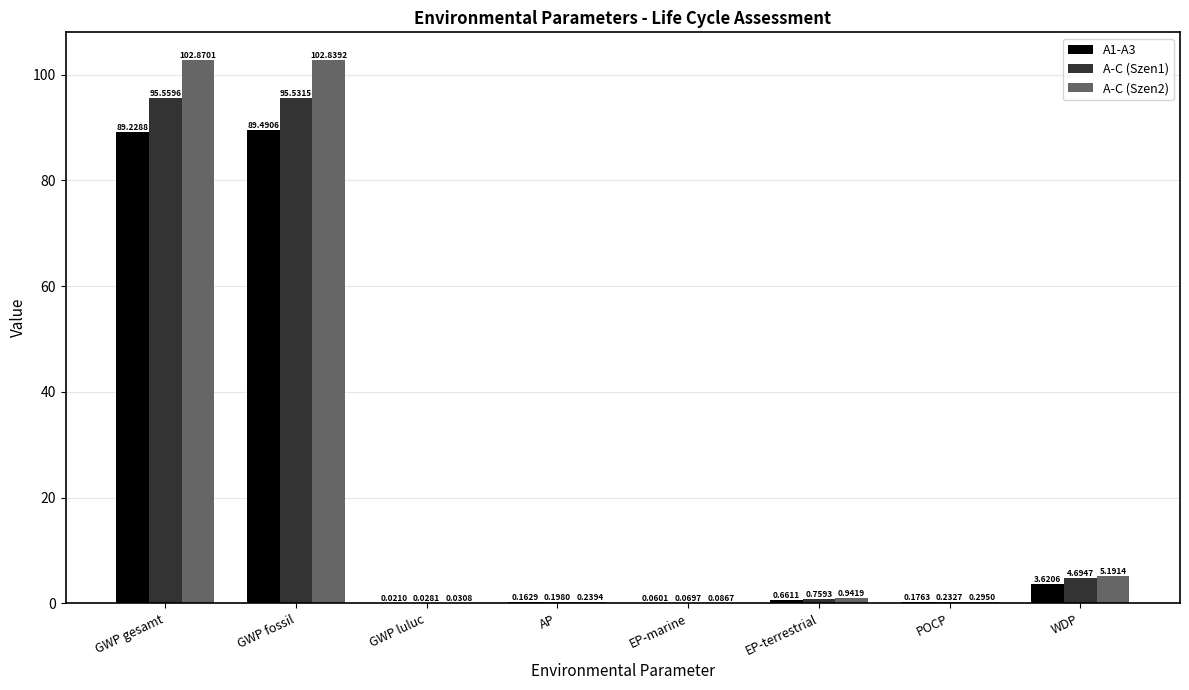

Does the chart contain stacked bars?

No